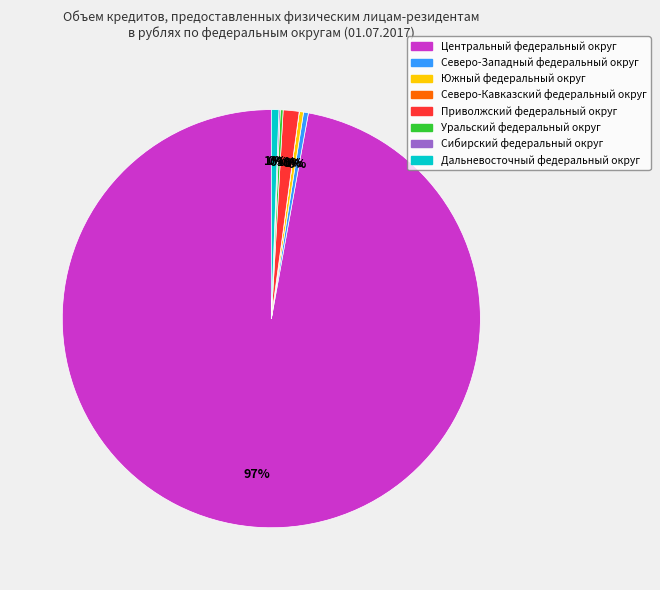

Is the sum of Центральный федеральный округ and Северо-Западный федеральный округ greater than half?

Yes